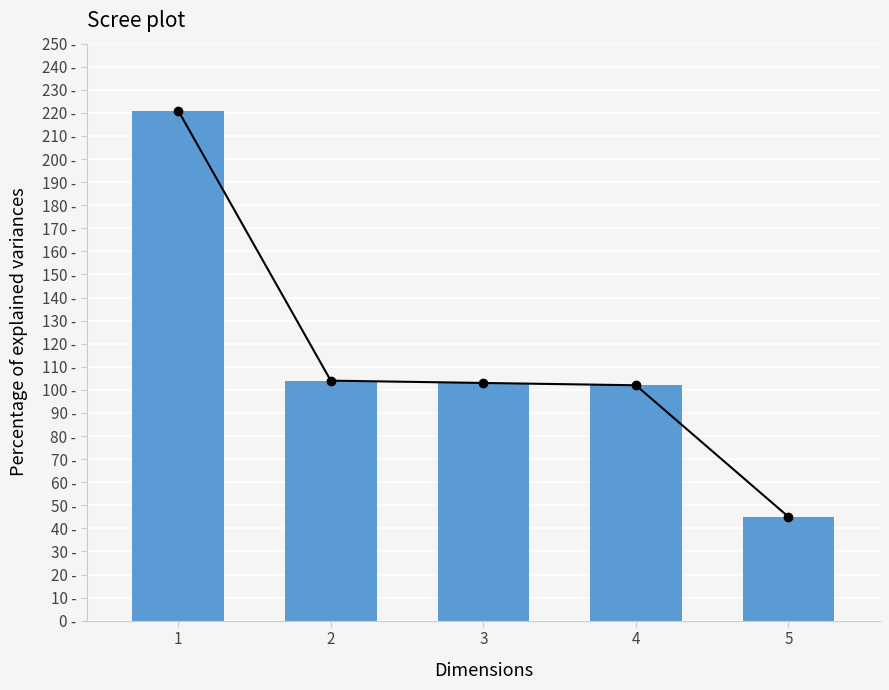

What is the ratio of the value at 2 to the value at 3?

1.0